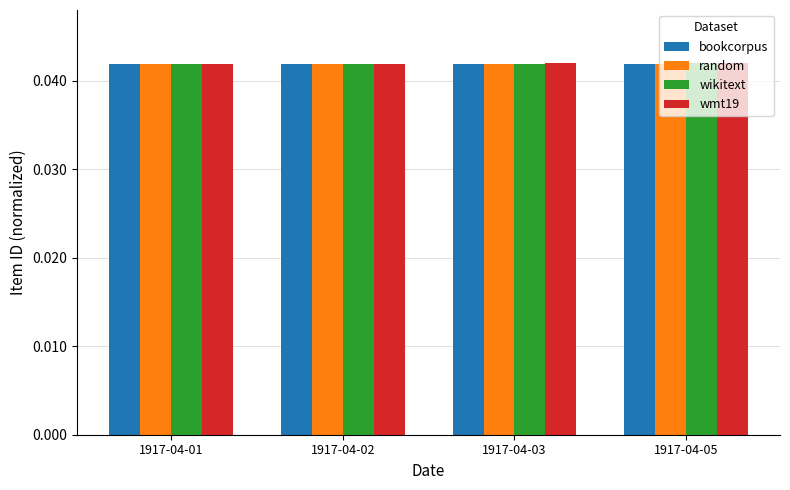

At how many categories does at least one series exceed 0?

4